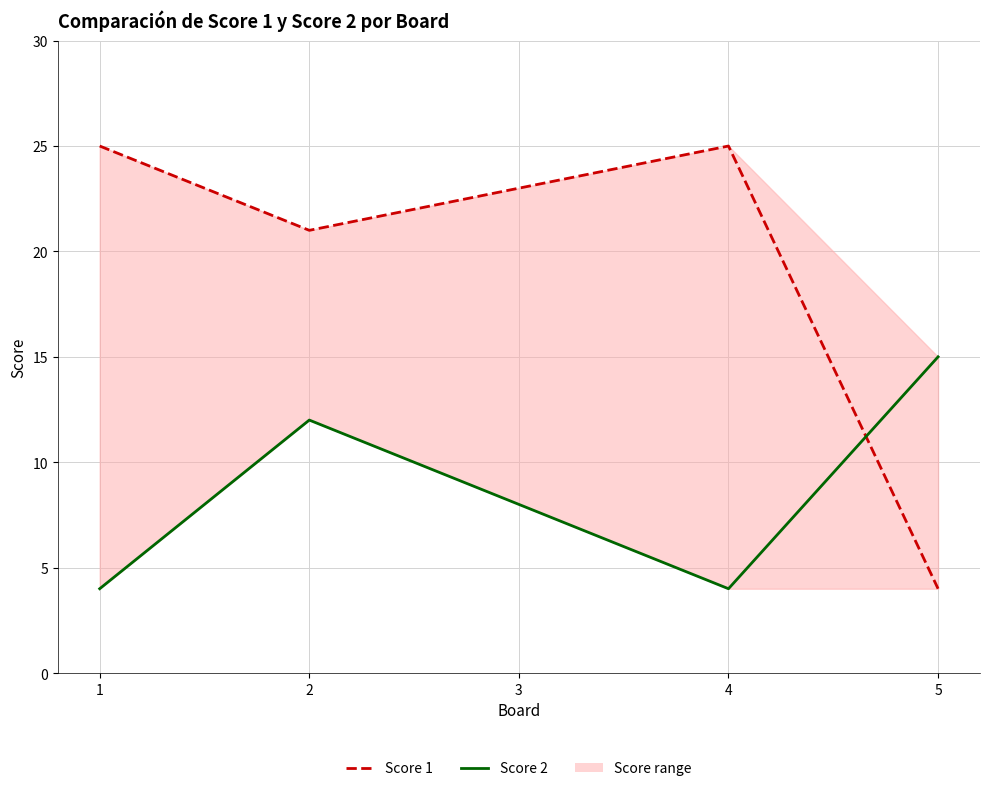

Does the chart have visible grid lines?

Yes